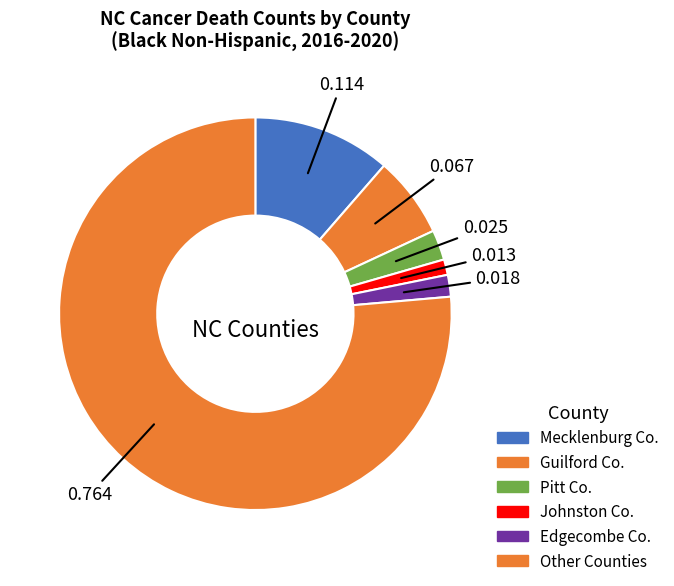

How many segments does this pie chart have?

6